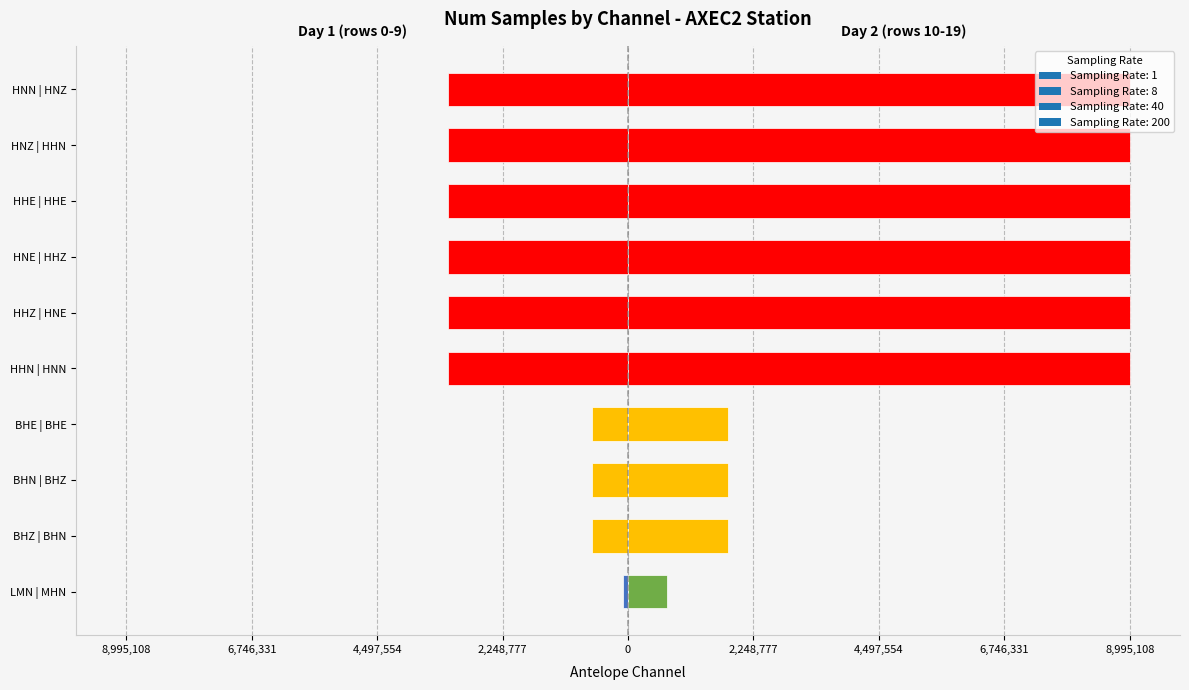

Between LMN and HHE, which is larger?

HHE